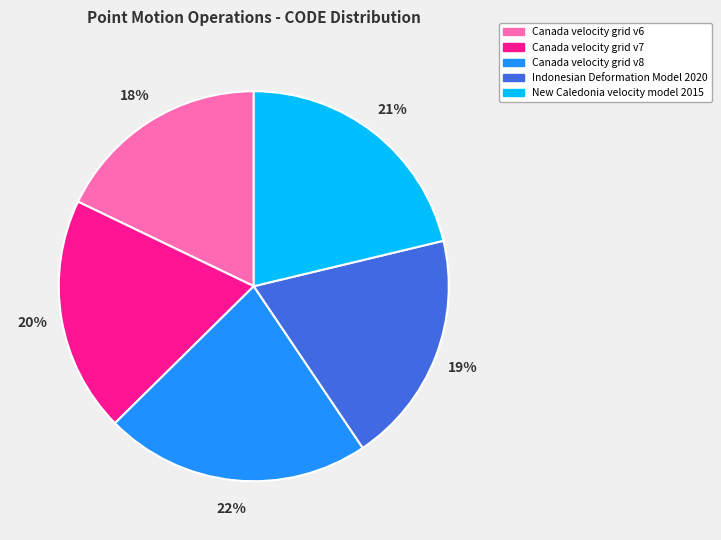

The Indonesian Deformation Model 2020 slice represents 25% of the pie. True or false?

False